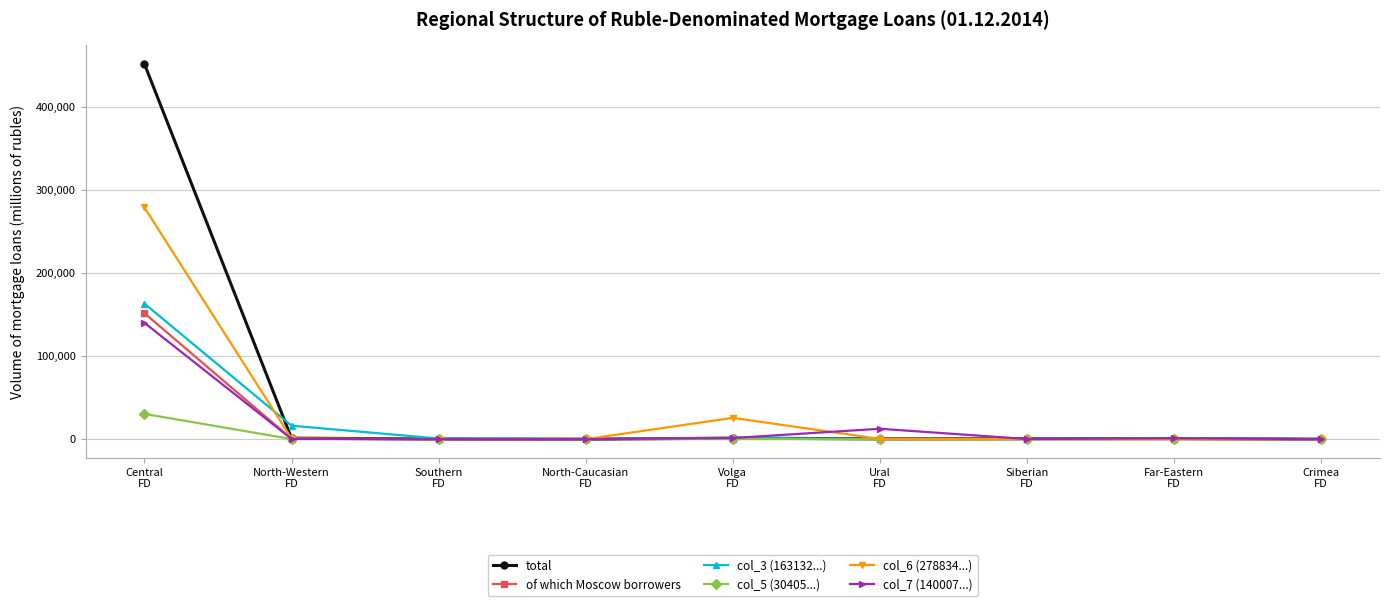

Does the chart have visible grid lines?

Yes